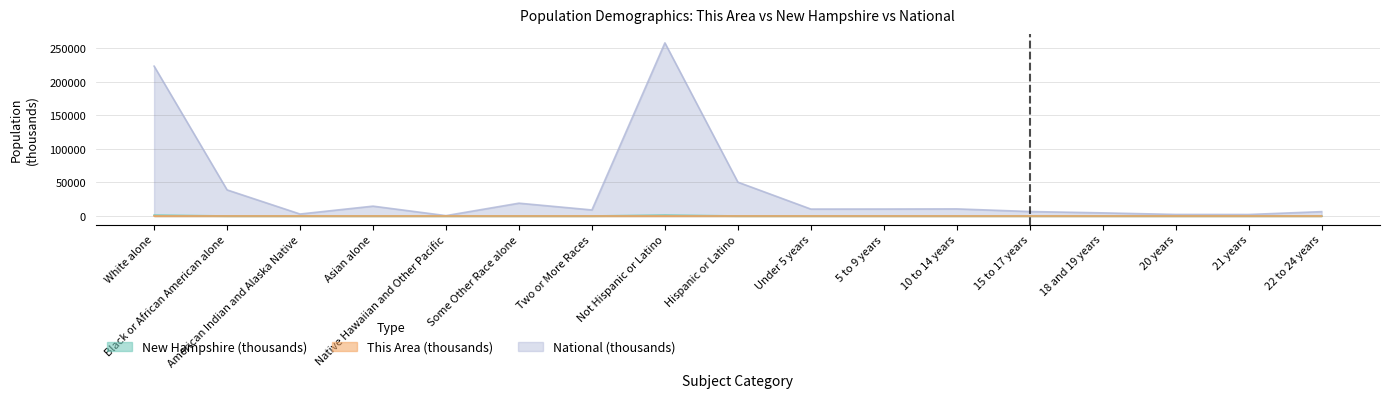

True or false: New Hampshire and This Area intersect in this chart.

False